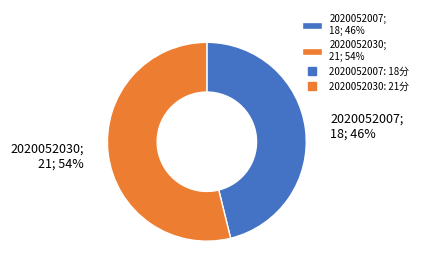

What is the ratio of the value at 2020052030 to the value at 2020052007?

1.2